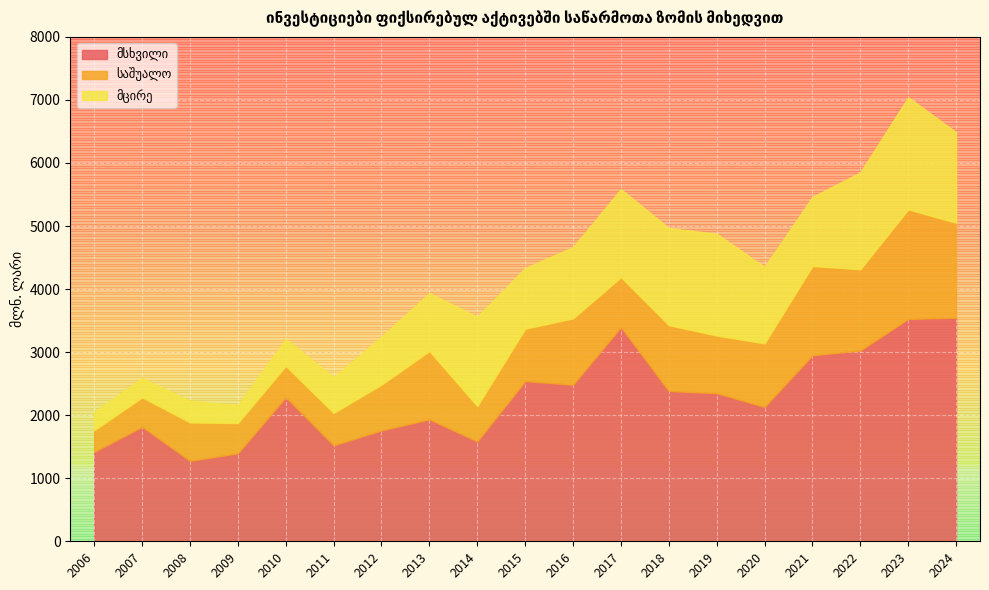

In მსხვილი, how many points are higher than both neighbors (excluding endpoints)?

5